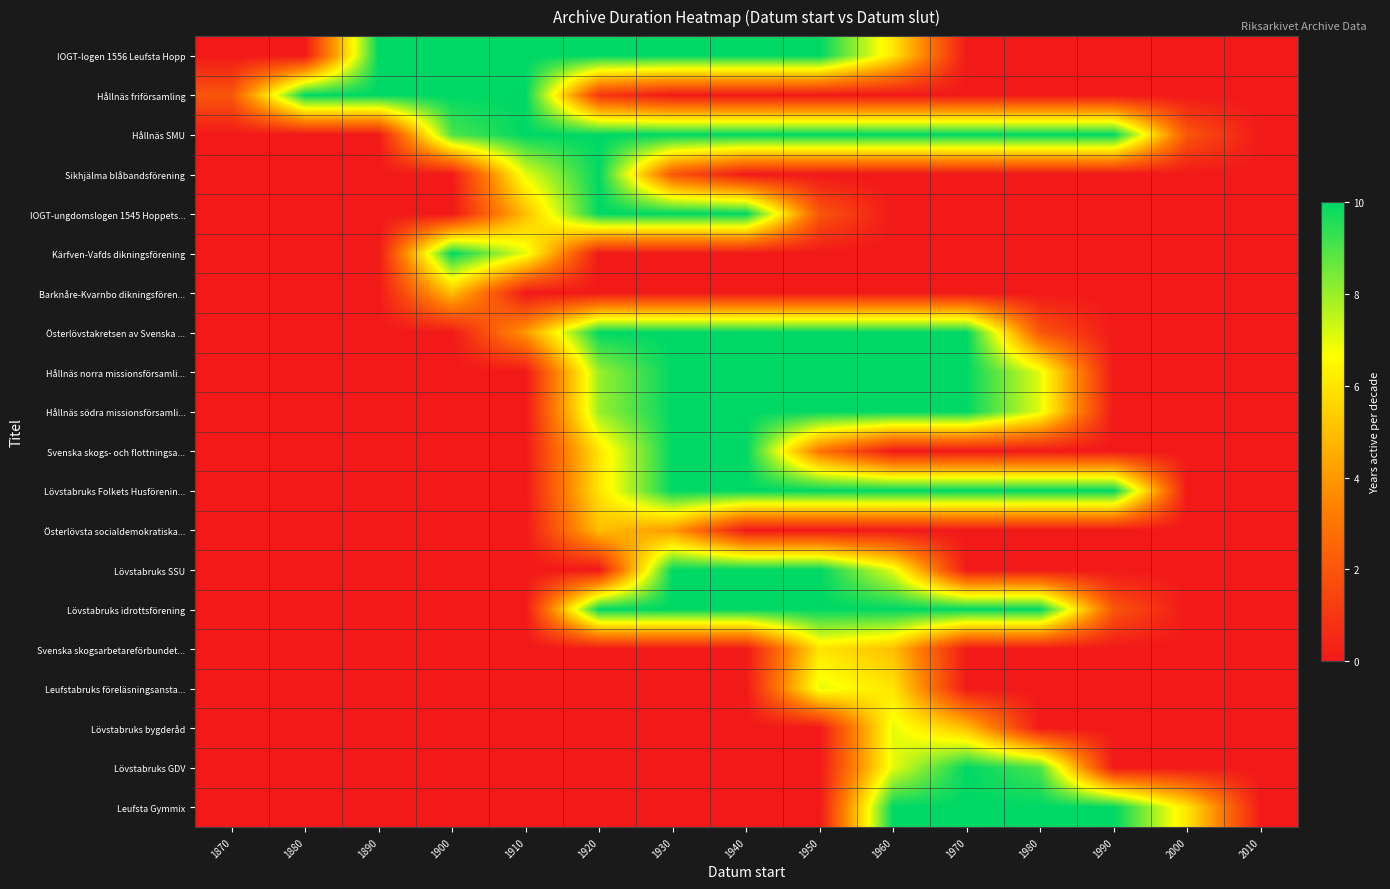

Reading left to right, what are all the values shown in this chart?

IOGT-logen 1556 Leufsta Hopp: 1870=0	1880=0	1890=10	1900=10	1910=10	1920=10	1930=10	1940=10	1950=10	1960=6	1970=0	1980=0	1990=0	2000=0	2010=0
Hållnäs friförsamling: 1870=2	1880=10	1890=10	1900=10	1910=10	1920=1	1930=0	1940=0	1950=0	1960=0	1970=0	1980=0	1990=0	2000=0	2010=0
Hållnäs SMU: 1870=0	1880=0	1890=0	1900=9	1910=10	1920=10	1930=10	1940=10	1950=10	1960=10	1970=10	1980=10	1990=10	2000=2	2010=0
Sikhjälma blåbandsförening: 1870=0	1880=0	1890=0	1900=0	1910=7	1920=10	1930=2	1940=0	1950=0	1960=0	1970=0	1980=0	1990=0	2000=0	2010=0
IOGT-ungdomslogen 1545 Hoppets...: 1870=0	1880=0	1890=0	1900=0	1910=5	1920=10	1930=10	1940=10	1950=2	1960=0	1970=0	1980=0	1990=0	2000=0	2010=0
Kärfven-Vafds dikningsförening: 1870=0	1880=0	1890=0	1900=10	1910=7	1920=0	1930=0	1940=0	1950=0	1960=0	1970=0	1980=0	1990=0	2000=0	2010=0
Barknåre-Kvarnbo dikningsfören...: 1870=0	1880=0	1890=0	1900=5	1910=0	1920=0	1930=0	1940=0	1950=0	1960=0	1970=0	1980=0	1990=0	2000=0	2010=0
Österlövstakretsen av Svenska ...: 1870=0	1880=0	1890=0	1900=0	1910=4	1920=10	1930=10	1940=10	1950=10	1960=10	1970=10	1980=2	1990=0	2000=0	2010=0
Hållnäs norra missionsförsamli...: 1870=0	1880=0	1890=0	1900=0	1910=0	1920=8	1930=10	1940=10	1950=10	1960=10	1970=10	1980=7	1990=0	2000=0	2010=0
Hållnäs södra missionsförsamli...: 1870=0	1880=0	1890=0	1900=0	1910=0	1920=8	1930=10	1940=10	1950=10	1960=10	1970=10	1980=7	1990=0	2000=0	2010=0
Svenska skogs- och flottningsa...: 1870=0	1880=0	1890=0	1900=0	1910=0	1920=6	1930=10	1940=10	1950=3	1960=0	1970=0	1980=0	1990=0	2000=0	2010=0
Lövstabruks Folkets Husförenin...: 1870=0	1880=0	1890=0	1900=0	1910=0	1920=6	1930=10	1940=10	1950=10	1960=10	1970=10	1980=10	1990=10	2000=0	2010=0
Österlövsta socialdemokratiska...: 1870=0	1880=0	1890=0	1900=0	1910=0	1920=5	1930=4	1940=0	1950=0	1960=0	1970=0	1980=0	1990=0	2000=0	2010=0
Lövstabruks SSU: 1870=0	1880=0	1890=0	1900=0	1910=0	1920=0	1930=10	1940=10	1950=10	1960=7	1970=0	1980=0	1990=0	2000=0	2010=0
Lövstabruks idrottsförening: 1870=0	1880=0	1890=0	1900=0	1910=0	1920=10	1930=10	1940=10	1950=10	1960=10	1970=10	1980=10	1990=2	2000=0	2010=0
Svenska skogsarbetareförbundet...: 1870=0	1880=0	1890=0	1900=0	1910=0	1920=0	1930=0	1940=0	1950=6	1960=5	1970=0	1980=0	1990=0	2000=0	2010=0
Leufstabruks föreläsningsansta...: 1870=0	1880=0	1890=0	1900=0	1910=0	1920=0	1930=0	1940=0	1950=7	1960=6	1970=0	1980=0	1990=0	2000=0	2010=0
Lövstabruks bygderåd: 1870=0	1880=0	1890=0	1900=0	1910=0	1920=0	1930=0	1940=0	1950=0	1960=7	1970=5	1980=0	1990=0	2000=0	2010=0
Lövstabruks GDV: 1870=0	1880=0	1890=0	1900=0	1910=0	1920=0	1930=0	1940=0	1950=0	1960=7	1970=10	1980=9	1990=0	2000=0	2010=0
Leufsta Gymmix: 1870=0	1880=0	1890=0	1900=0	1910=0	1920=0	1930=0	1940=0	1950=0	1960=10	1970=10	1980=10	1990=10	2000=6	2010=0